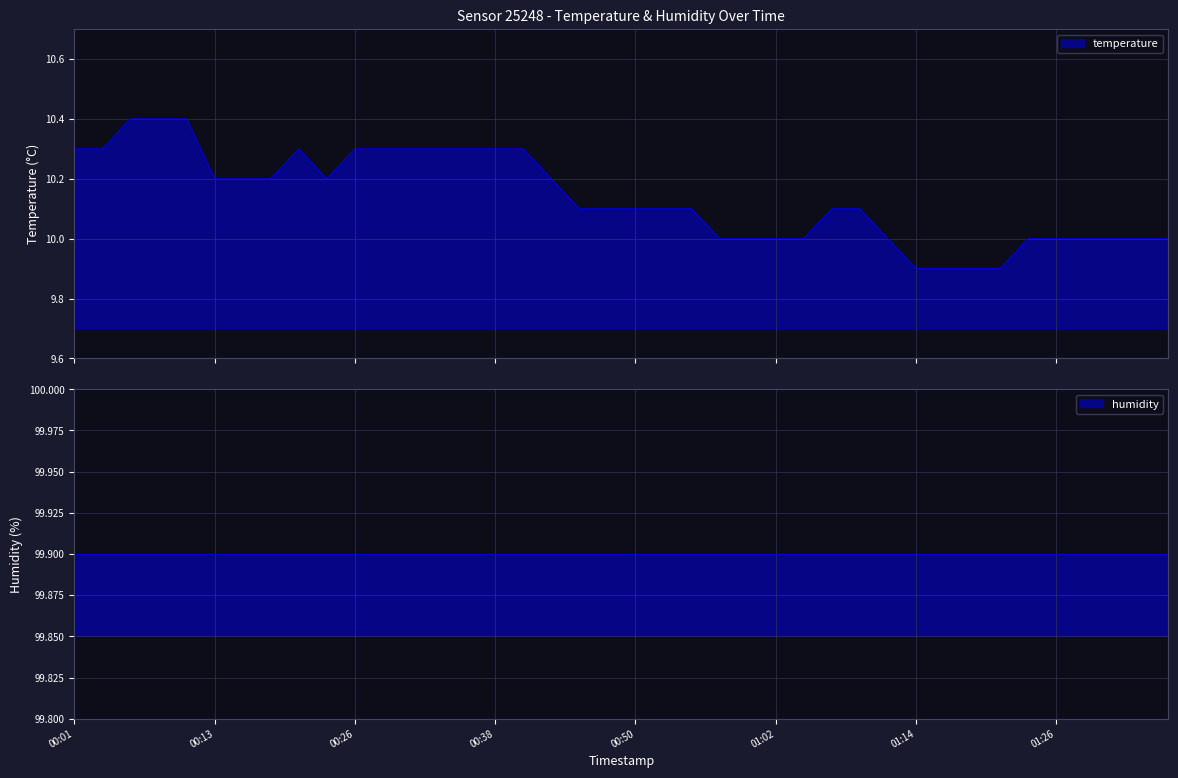

At which label is the value closest to 10?

00:57